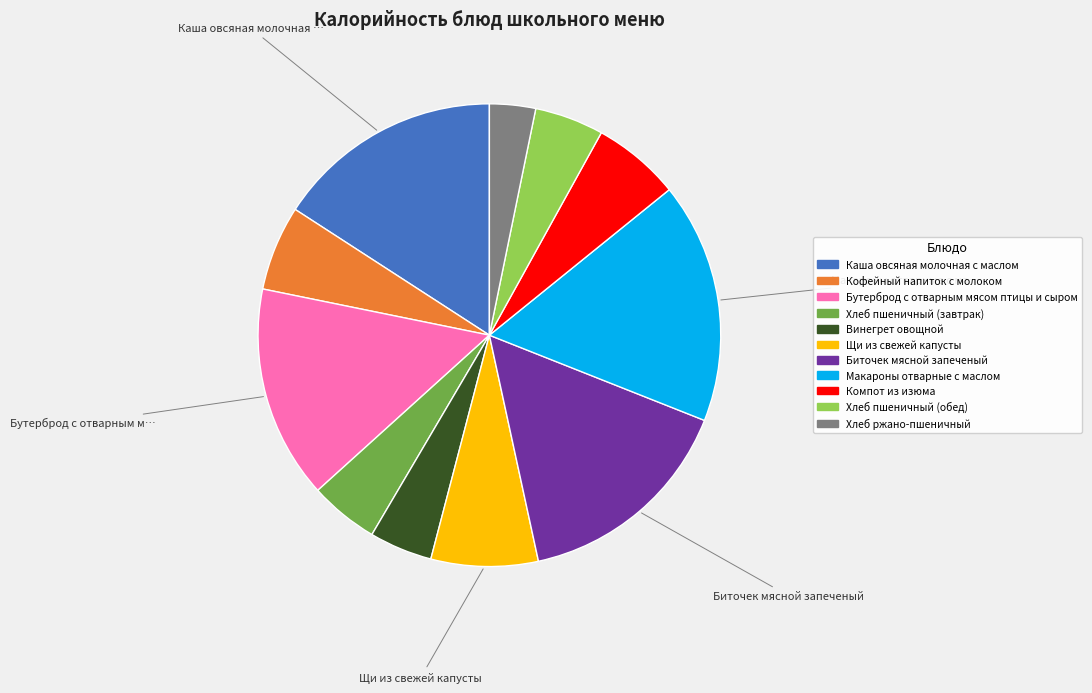

What is the ratio of the value at Хлеб пшеничный (обед) to the value at Биточек мясной запеченый?

0.3